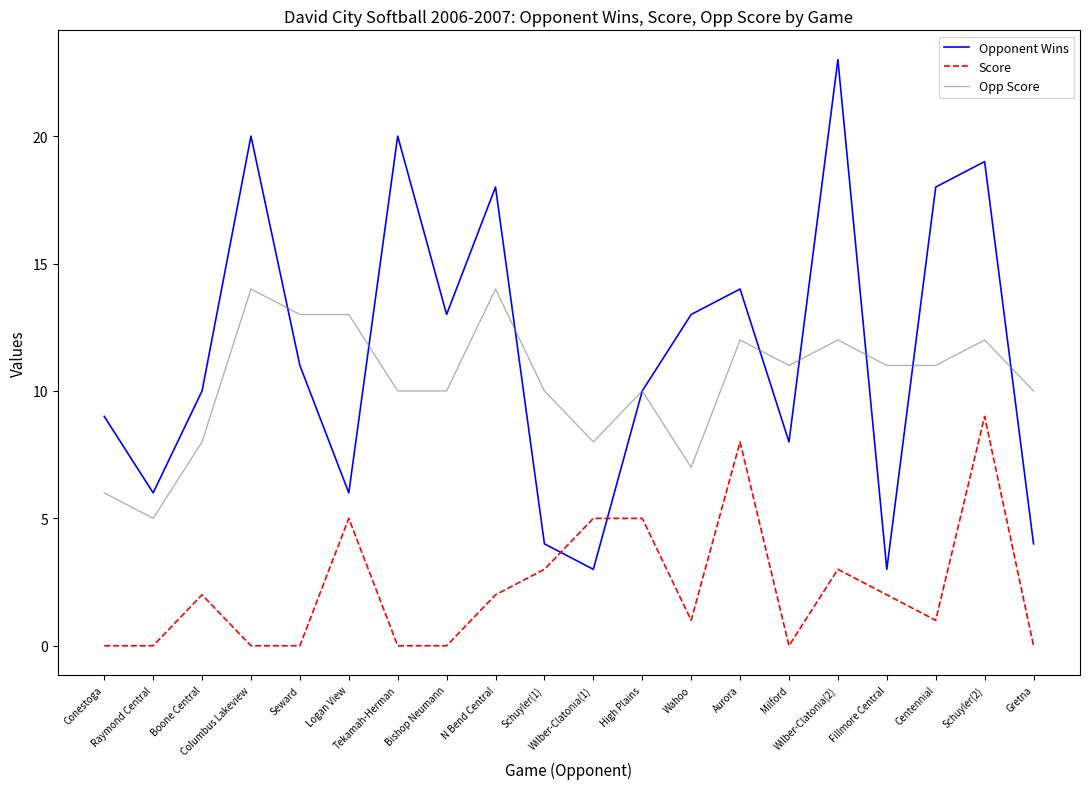

At Bishop Neumann, list the series in order from largest to smallest.

Opponent Wins, Opp Score, Score